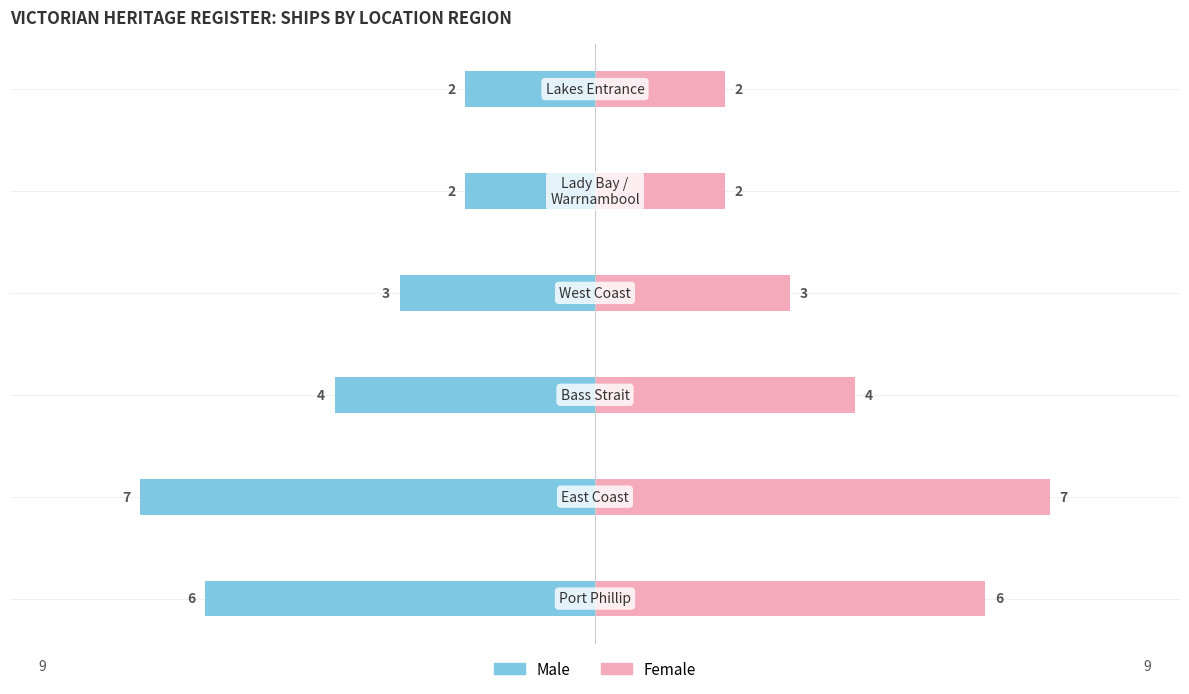

What position from the left is −6?

3